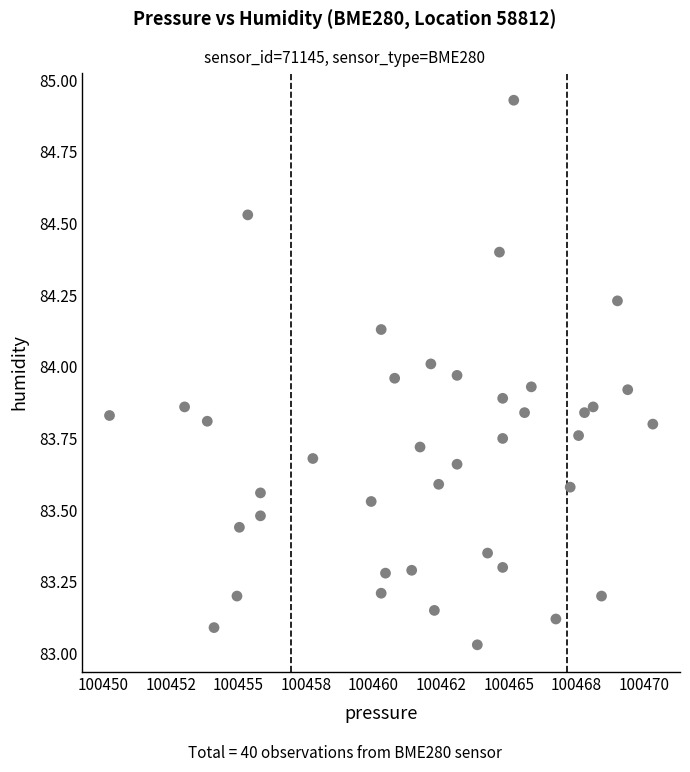

What is the range of X values (max minus min)?

20.1